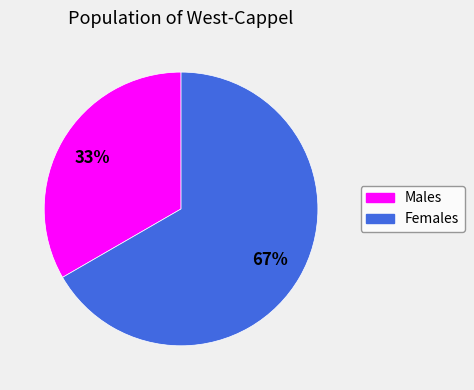

Does any single category account for the majority?

Yes